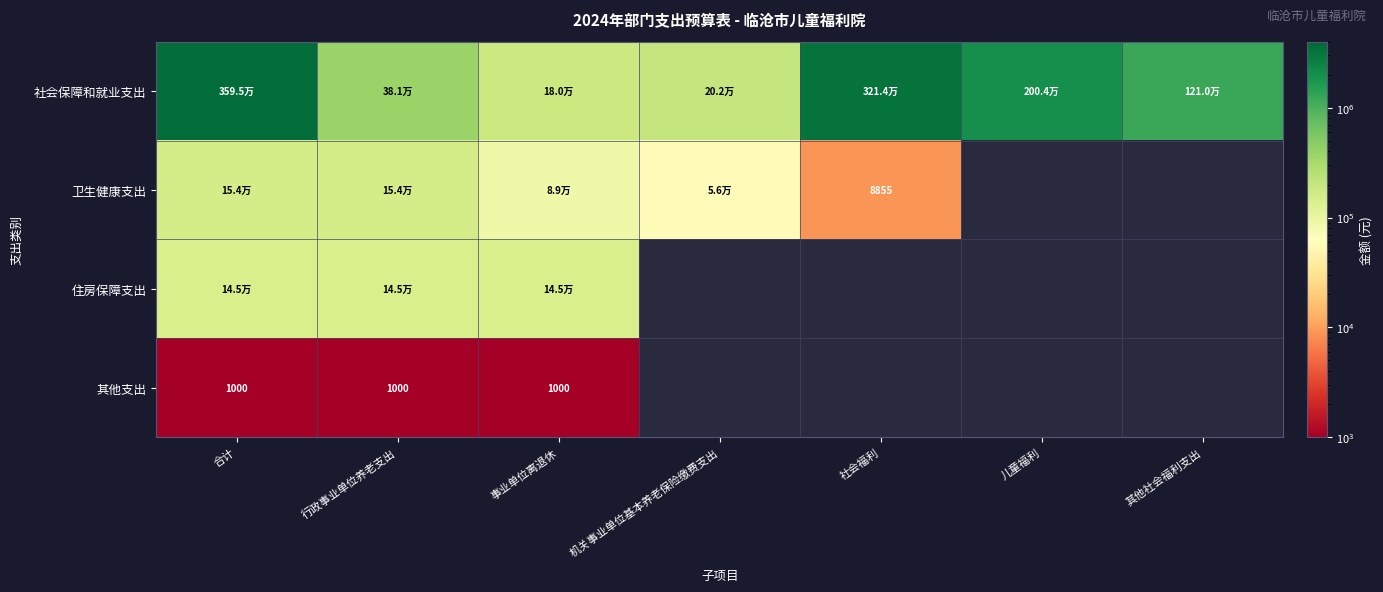

What is the lowest value of the 卫生健康支出 series?

8855.3